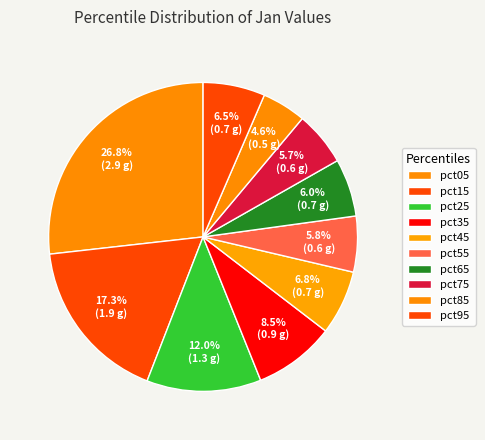

What is the smallest slice in the pie chart?

pct85